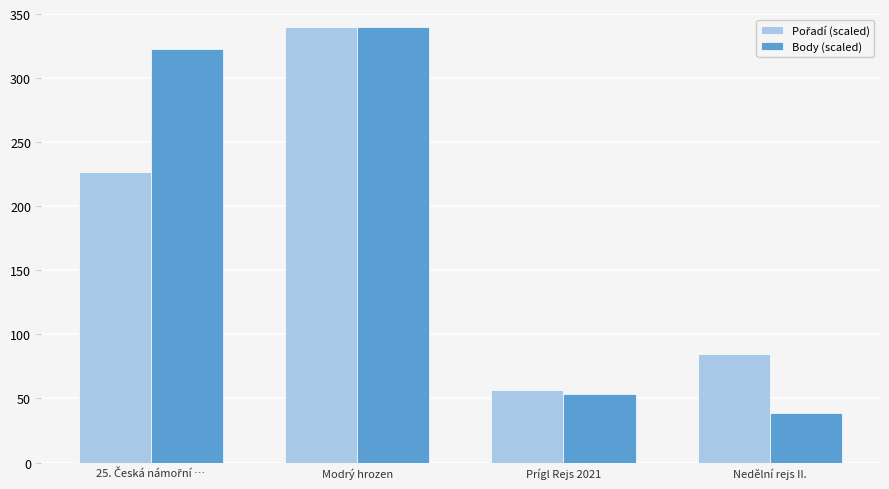

Which series has the largest range (max minus min)?

Body (scaled)